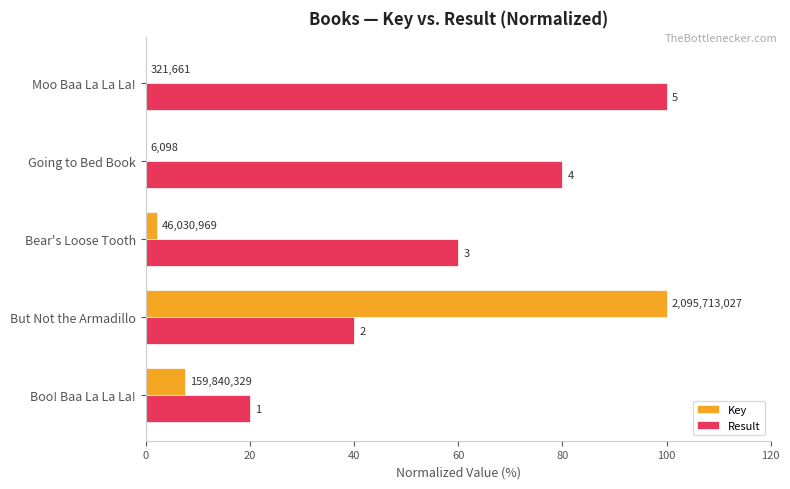

What are all the series names shown in the legend?

Key, Result